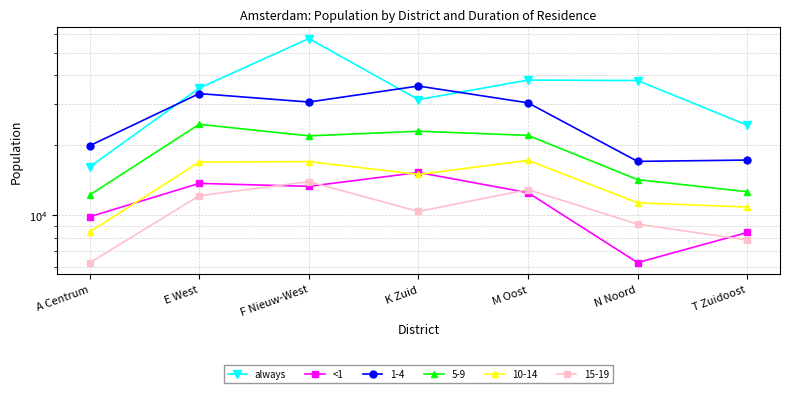

How many distinct data groups are displayed?

2